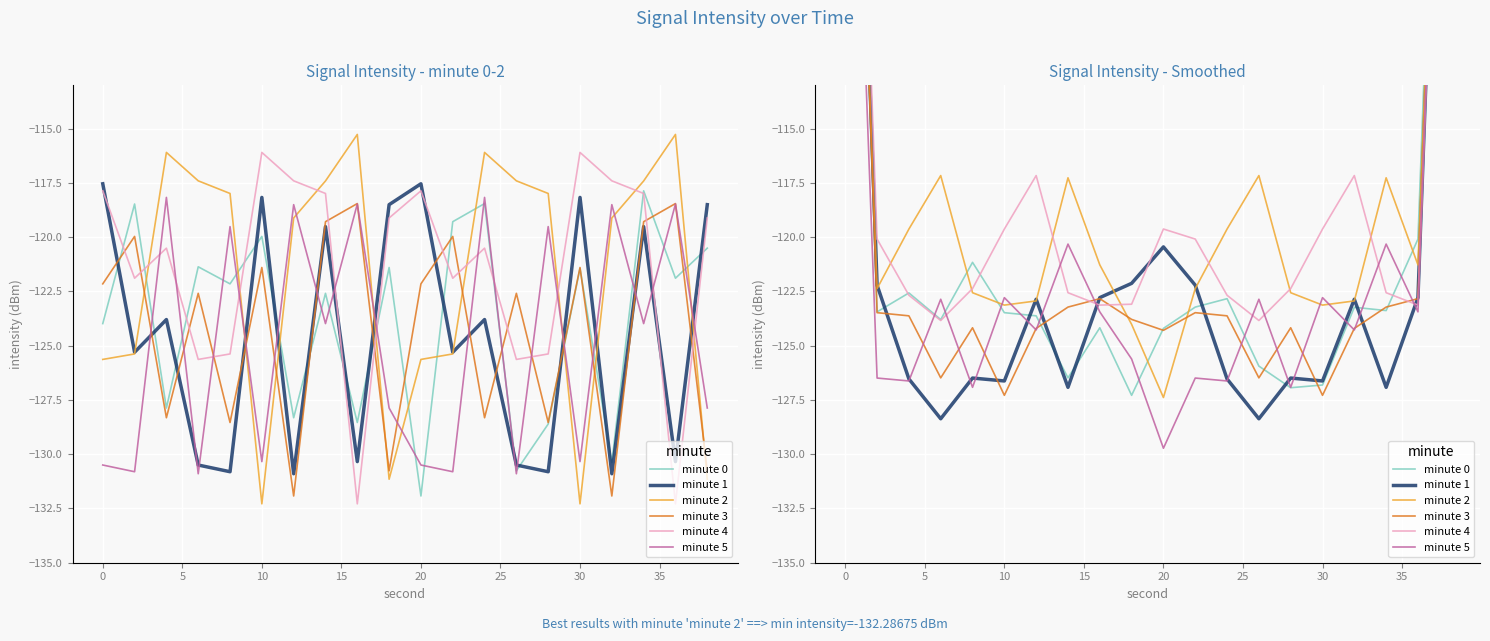

What is the sum of the minute 1 values at 15 and 10?

-246.9